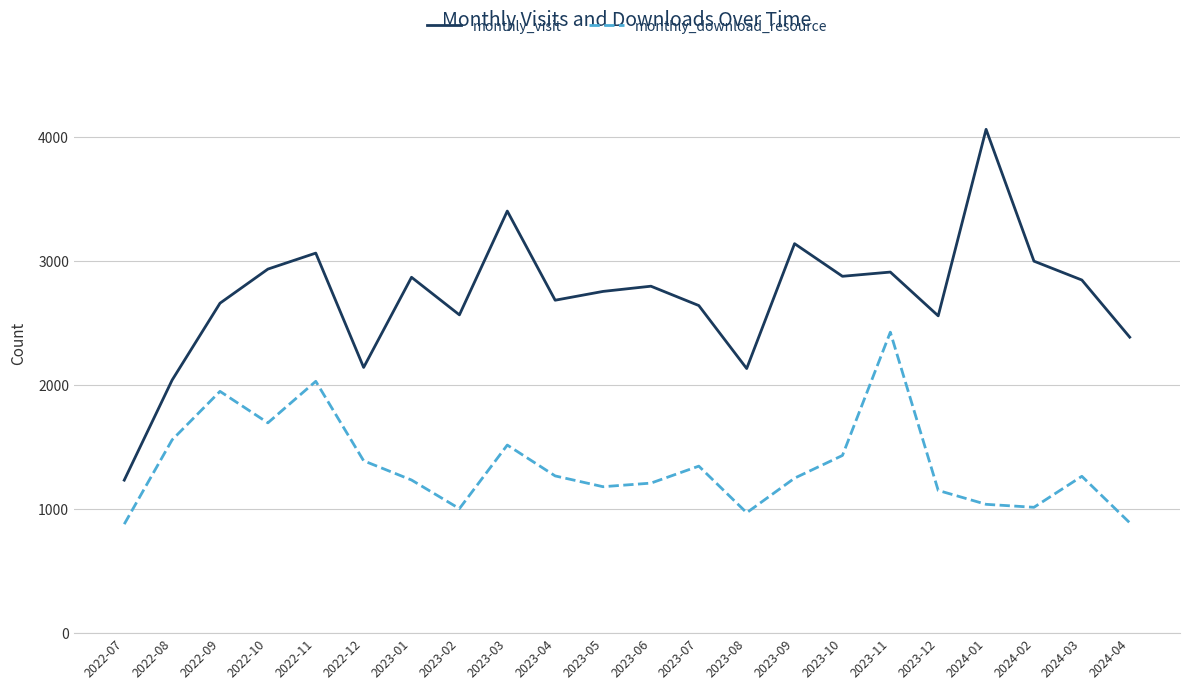

Between 2023-09 and 2024-02, which series saw the biggest shift?

monthly_download_resource